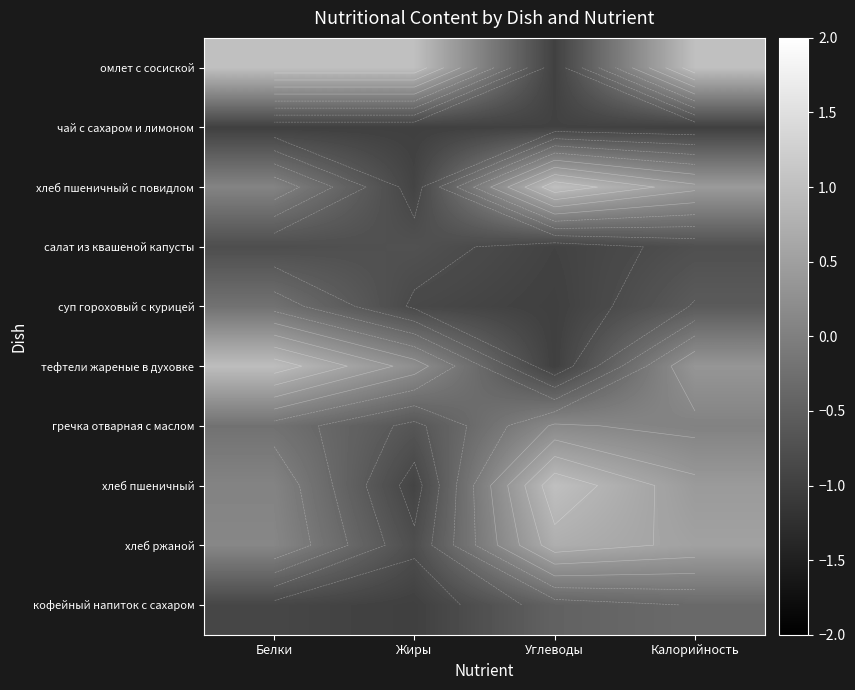

What is the sum of the кофейный напиток с сахаром values at Белки and Жиры?

-1.9